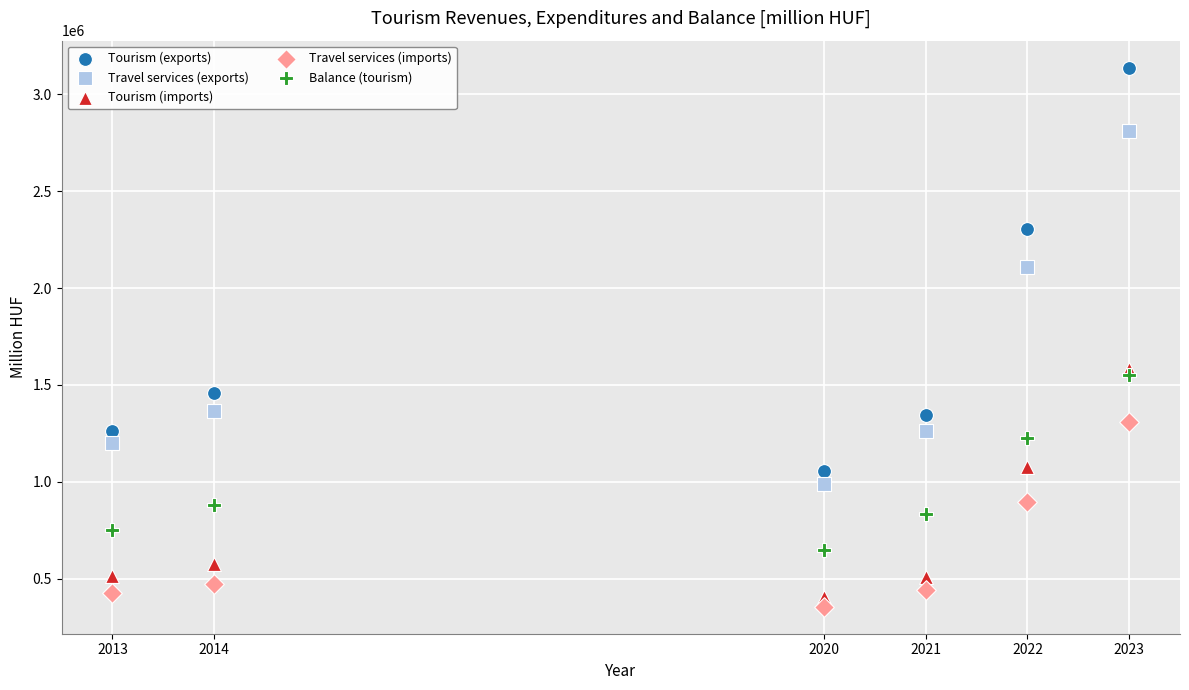

What is the X range (max minus min) for the scatter plot?

10.0